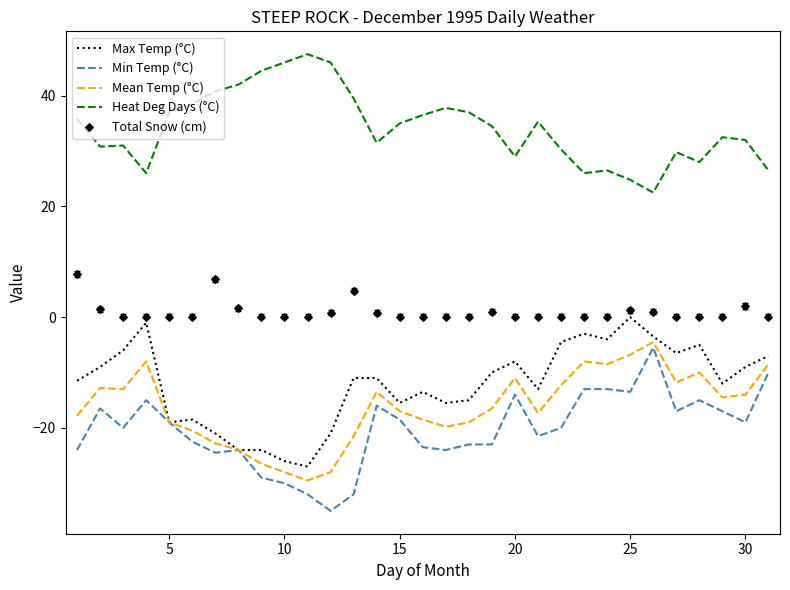

What is the minimum value for Heat Deg Days (°C)?

22.5